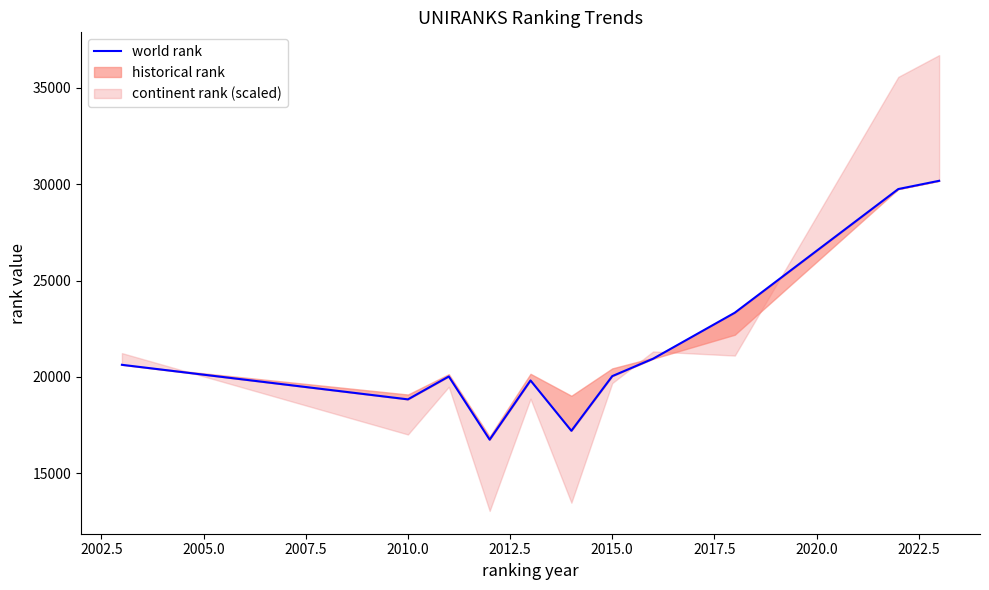

What is the average value?

21589